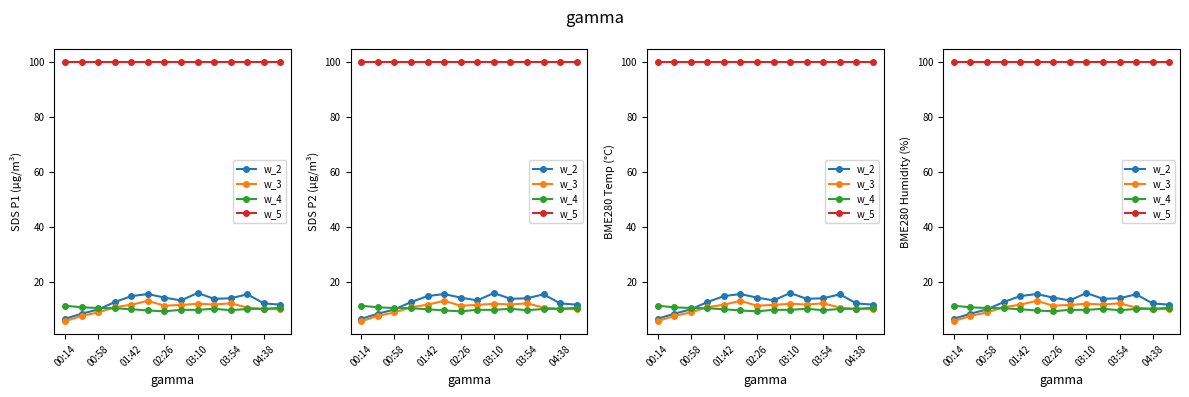

True or false: w_4 has more than 0 points higher than both neighbors.

True